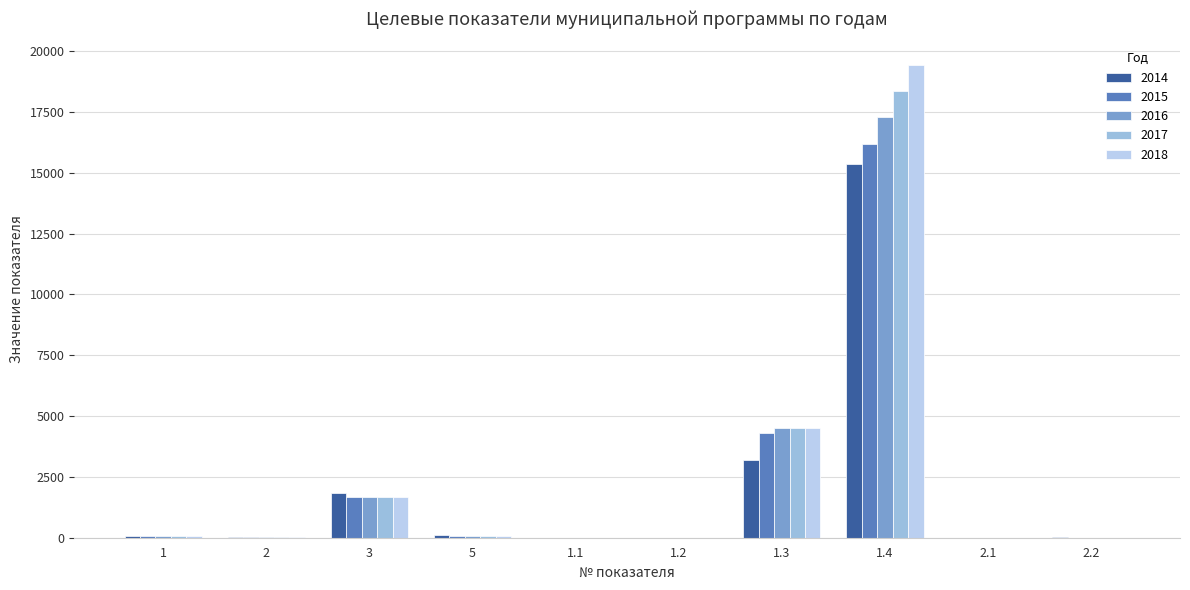

What position from the left is 5?

4